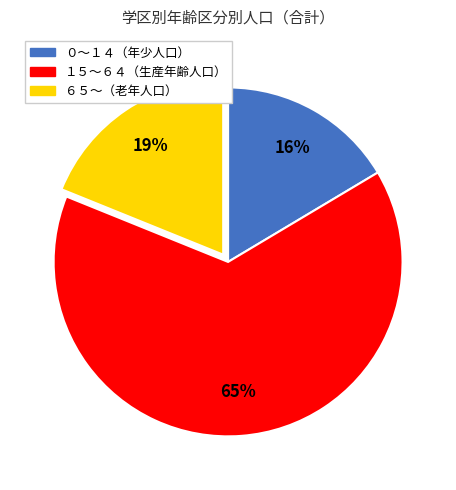

To the nearest percent, what is the average slice percentage?

33%